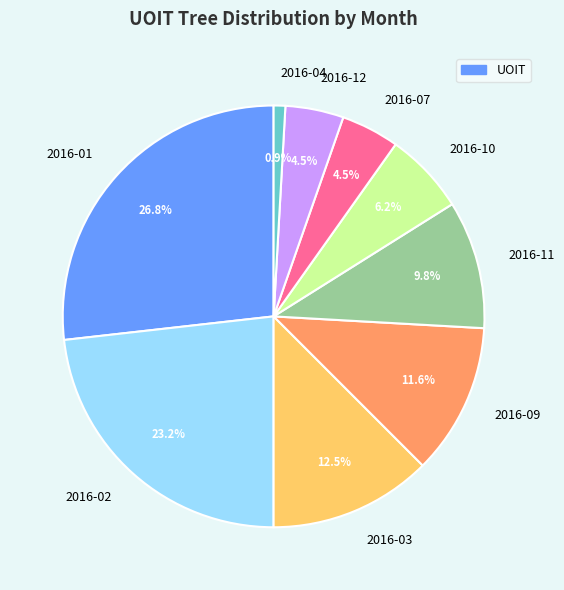

Between 2016-01 and 2016-09, which is larger?

2016-01